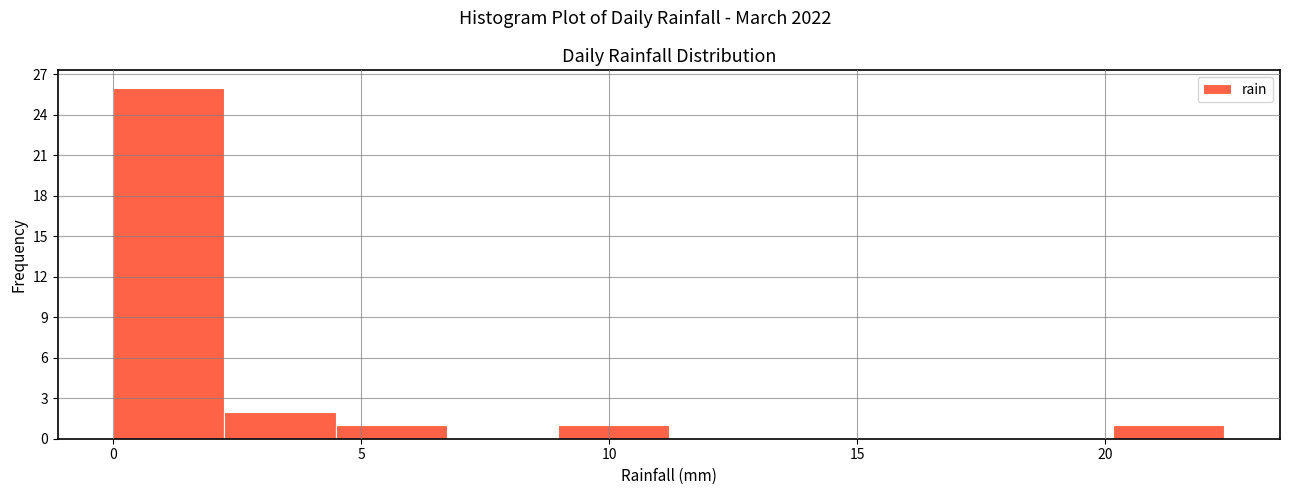

Reading left to right, list every bar in this chart as the range it spans on the x-axis followed by its height. Neither the bar edges nor the heights are printed on the chart, so give them approximately, as read against the axes.

0.0 to 2.0: 26
2.0 to 4.5: 2
4.5 to 6.5: 1
6.5 to 9.0: 0
9.0 to 11.0: 1
11.0 to 13.5: 0
13.5 to 15.5: 0
15.5 to 18.0: 0
18.0 to 20.0: 0
20.0 to 22.5: 1